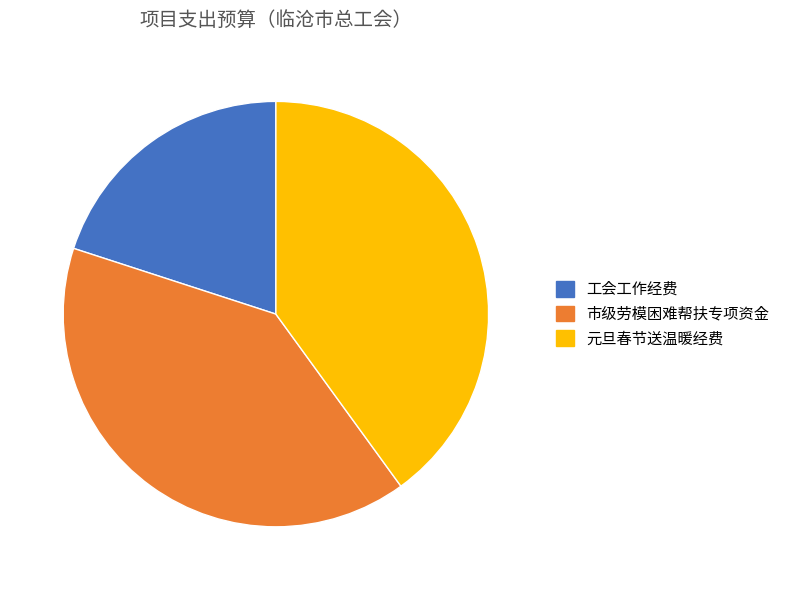

True or false: 元旦春节送温暖经费 accounts for 51% of the total.

False